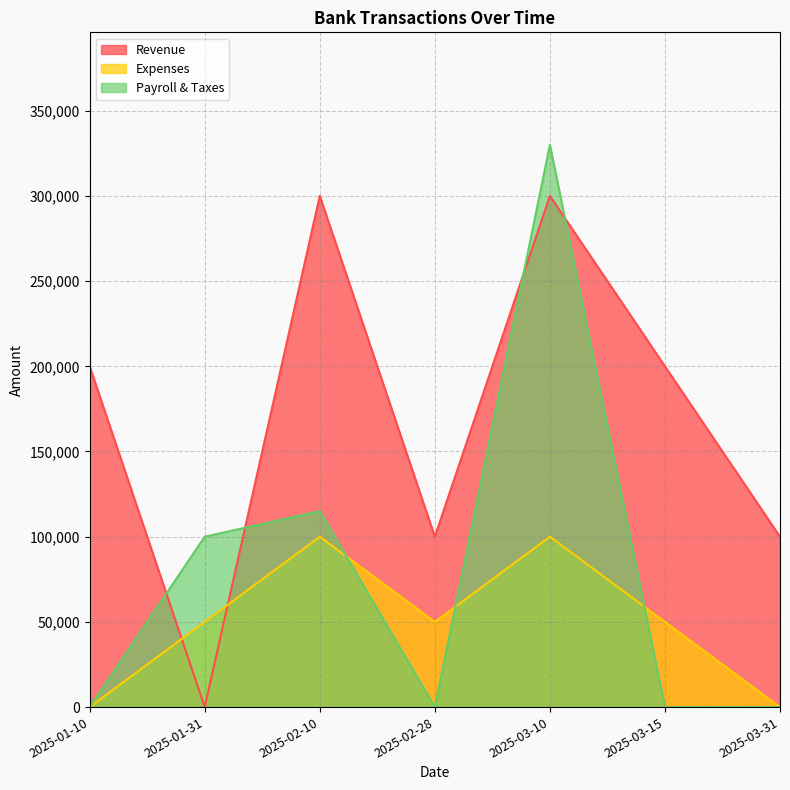

Which category has the highest value across all series?

2025-03-10